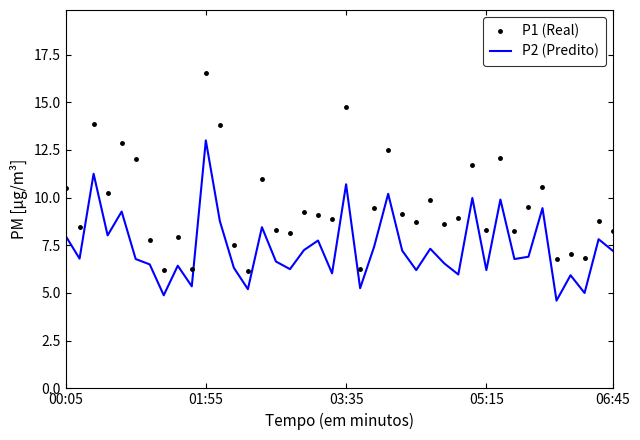

Which series has the largest total across all categories?

P1 (Real)